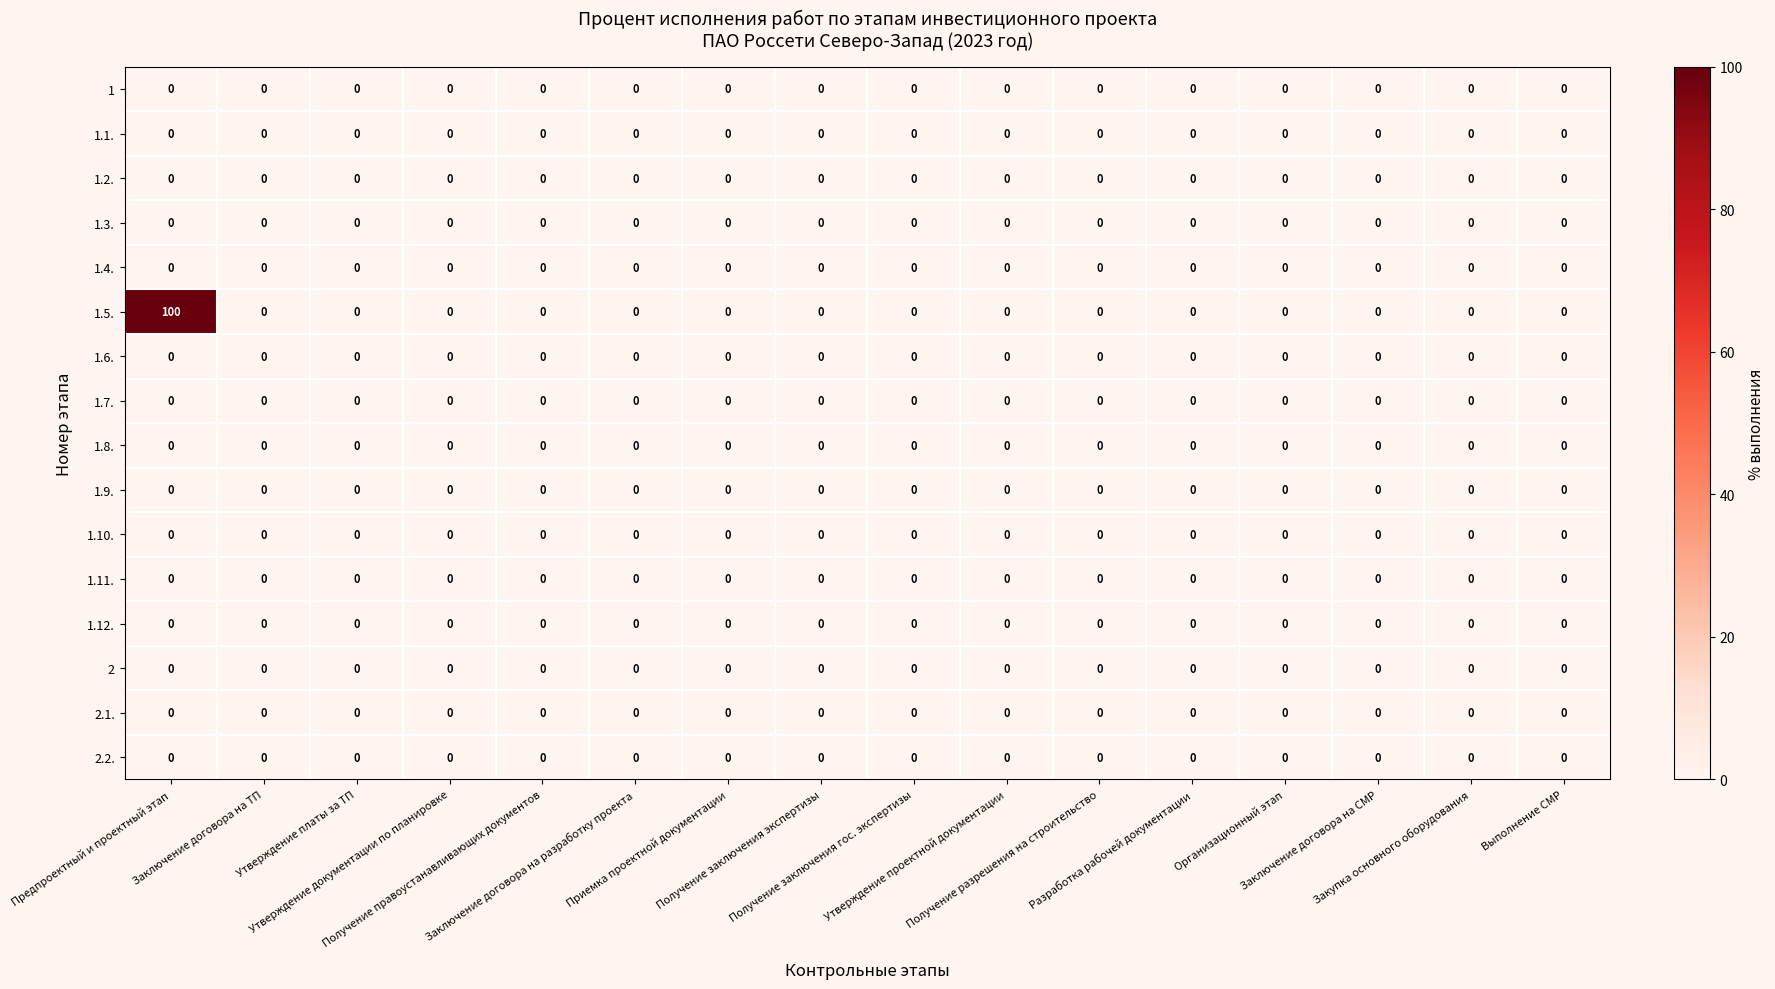

Which series has the largest total across all categories?

1.5.